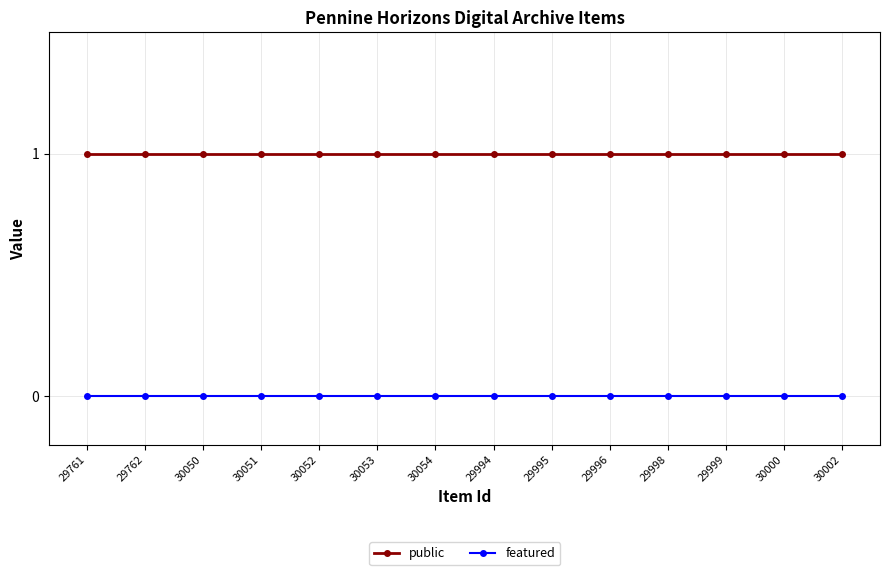

List the series in order of their overall mean, lowest first.

featured, public